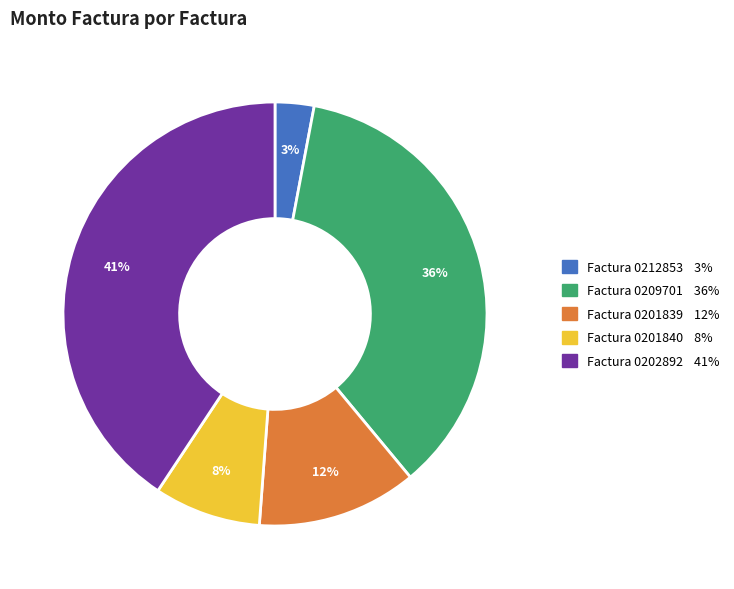

The Factura 0209701 slice represents 36% of the pie. True or false?

True